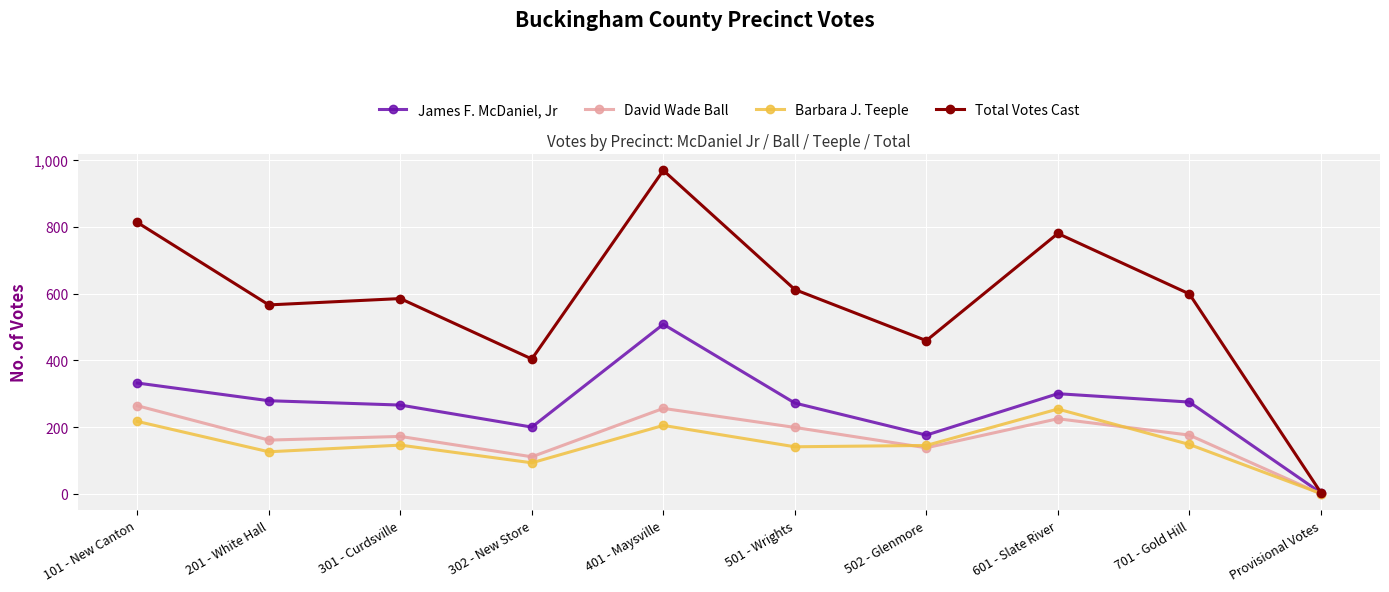

How many lines are shown in the chart?

4